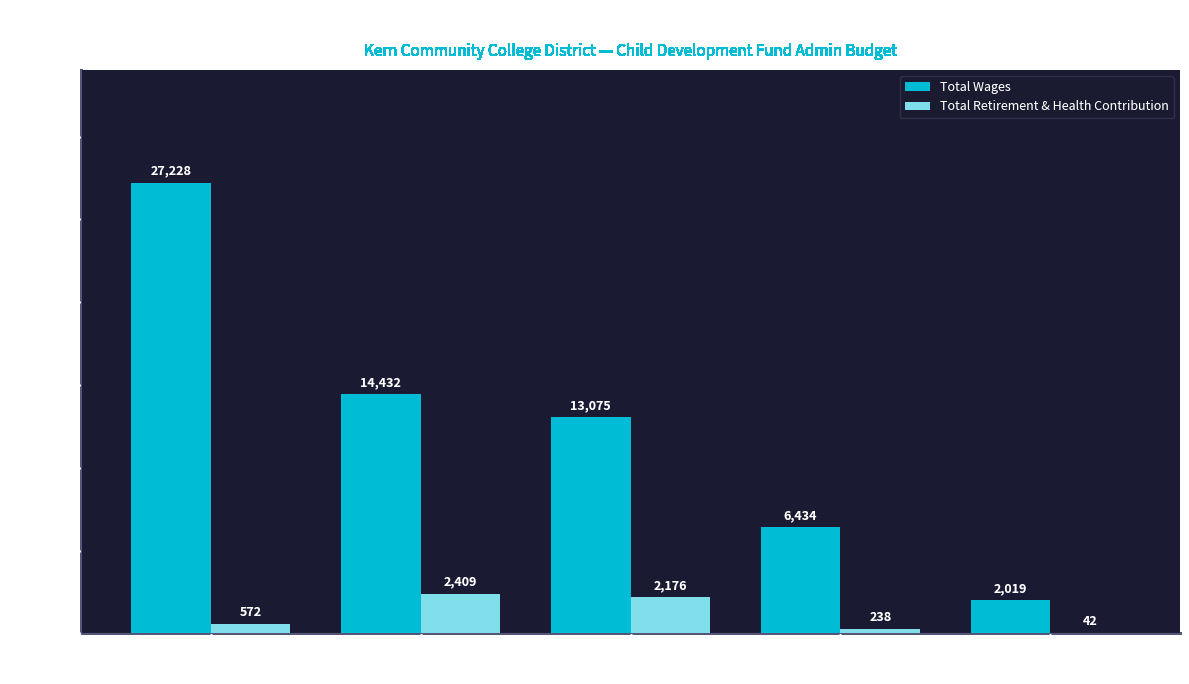

What is the highest value of the Total Wages series?

27228